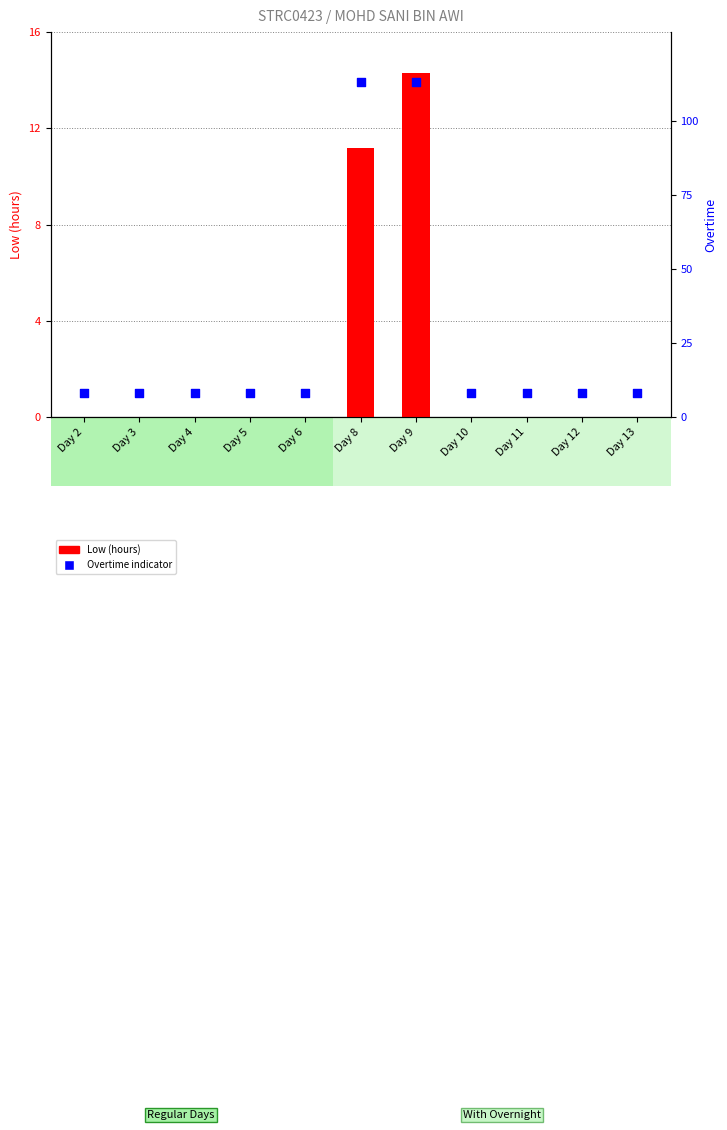

At which category is the sum across all series the highest?

Day 9